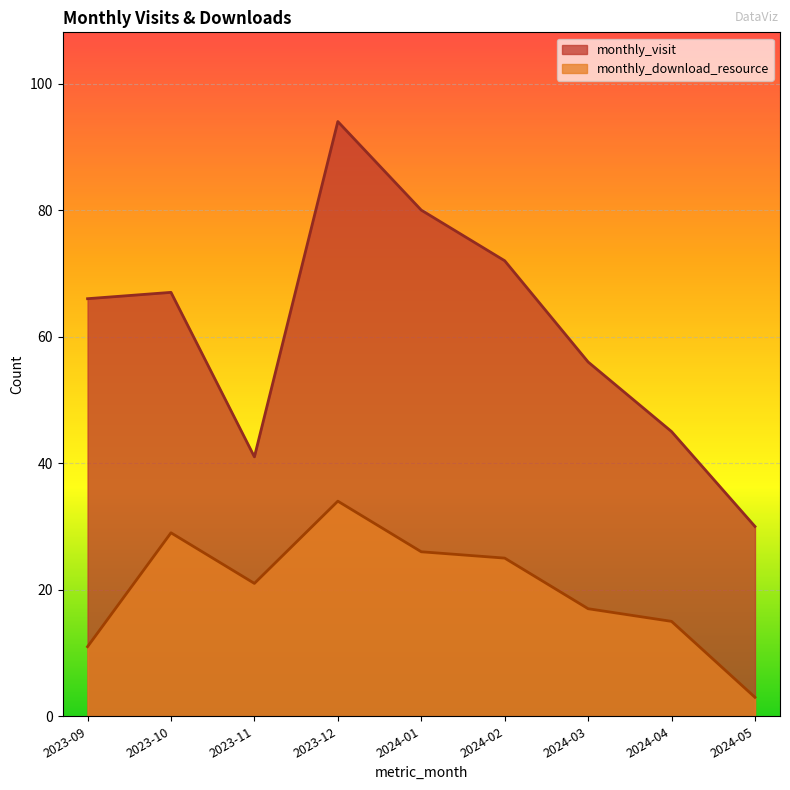

What is the sum of the monthly_download_resource values at 2024-05 and 2024-03?

20